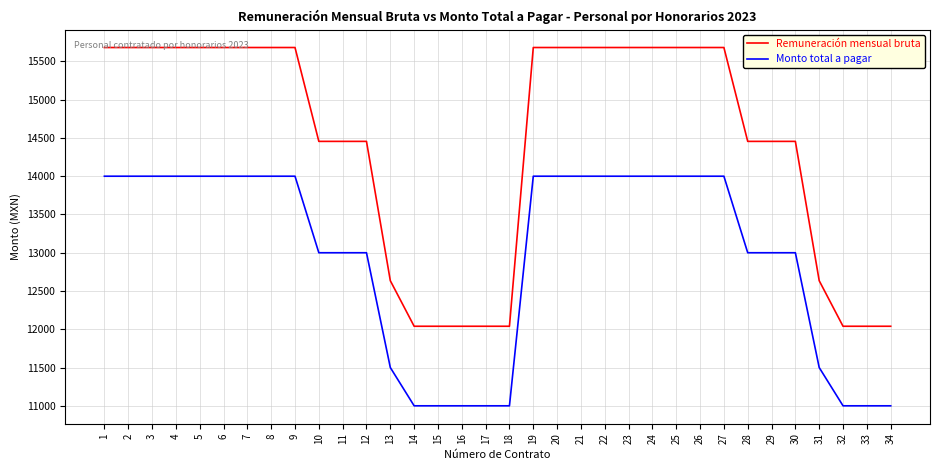

How many lines are shown in the chart?

2